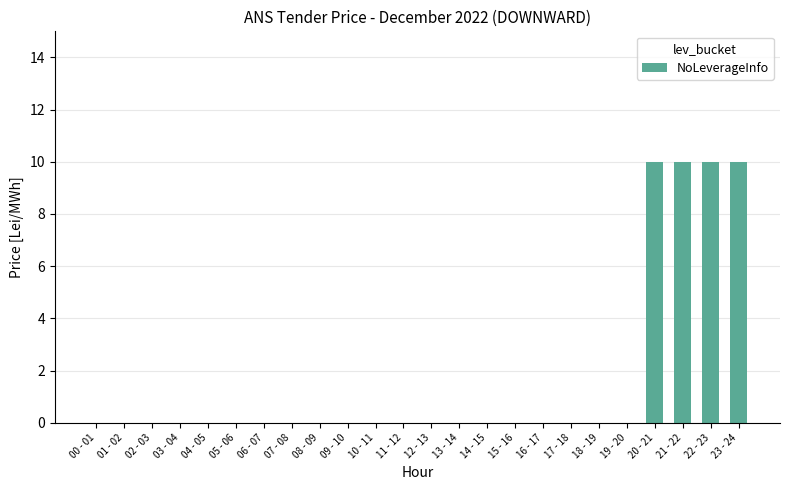

The chart shows a value of -4 at 07 - 08. True or false?

False